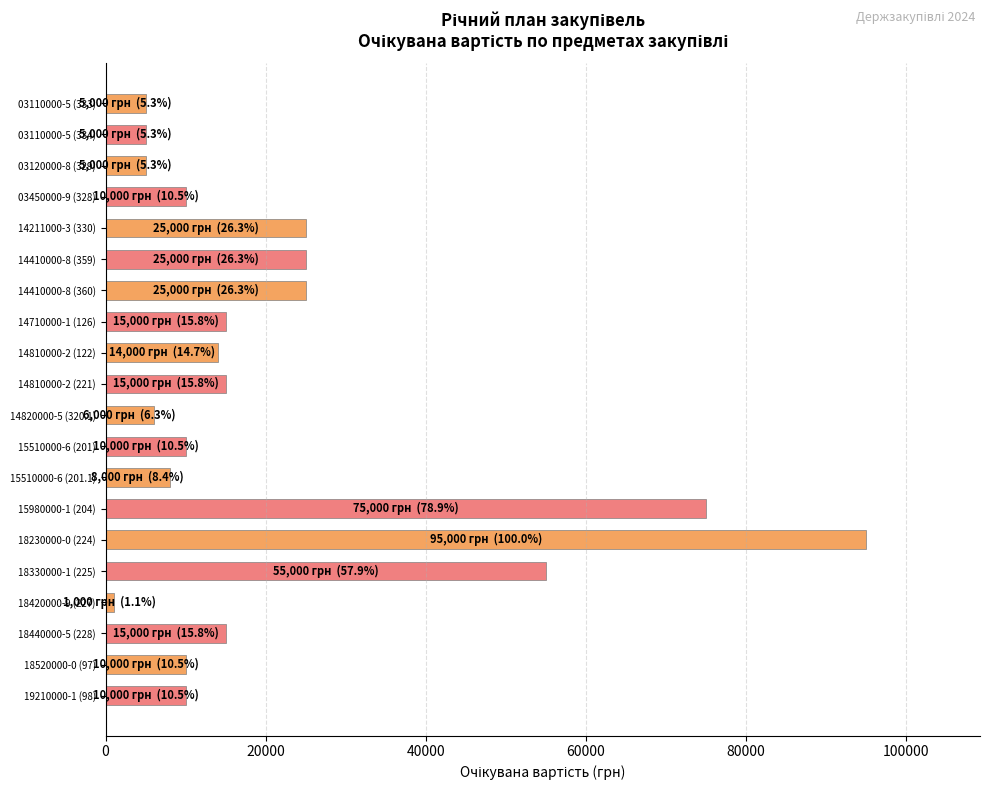

What is the average value?

21450